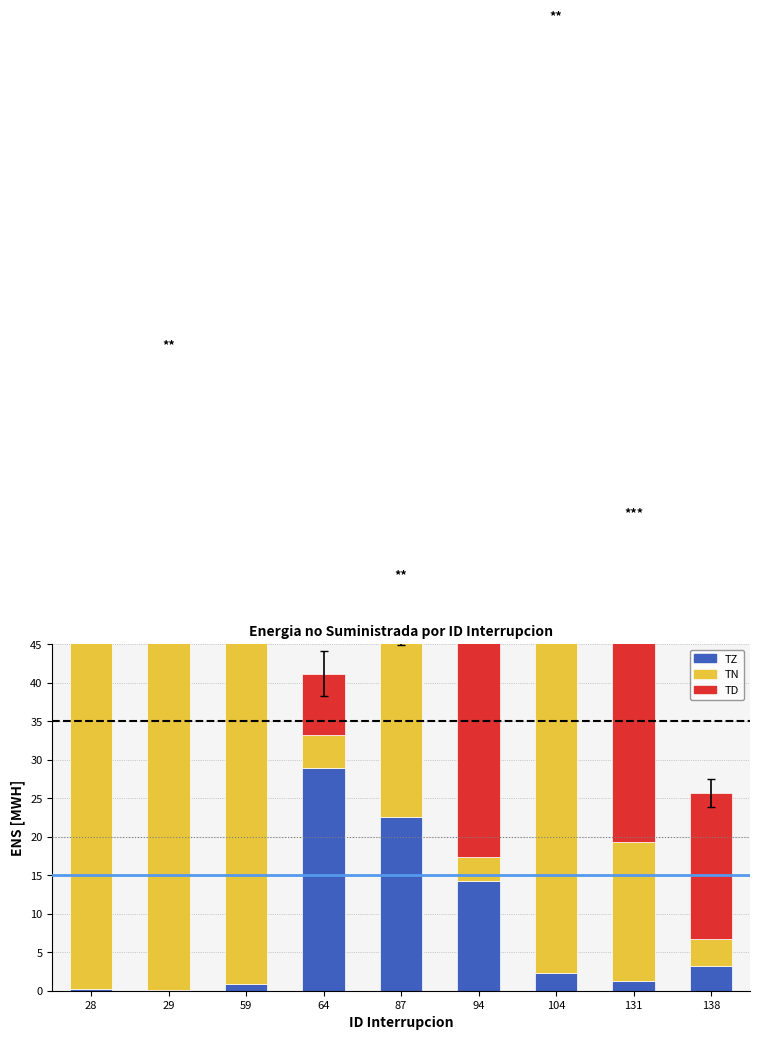

True or false: TN has a value of 2.5 at 64.

False